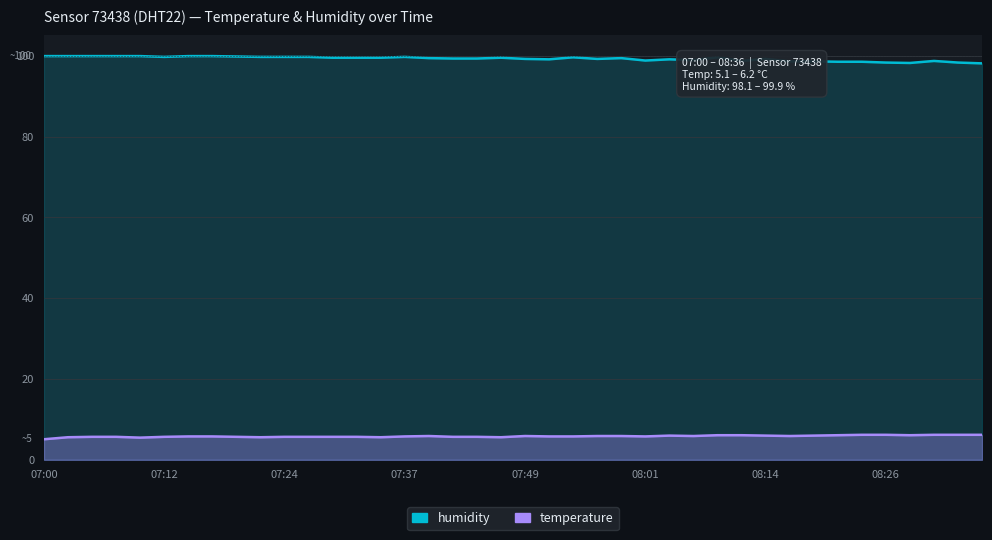

True or false: humidity has a value of 32.6 at 08:26.

False